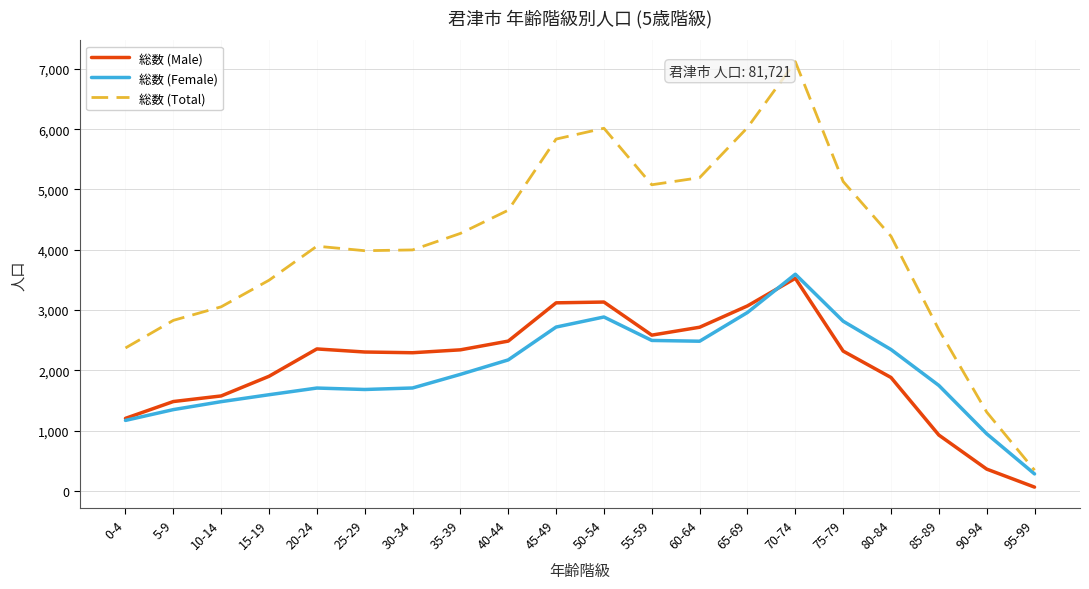

What is the average value of the 総数 (Female) series?

2002